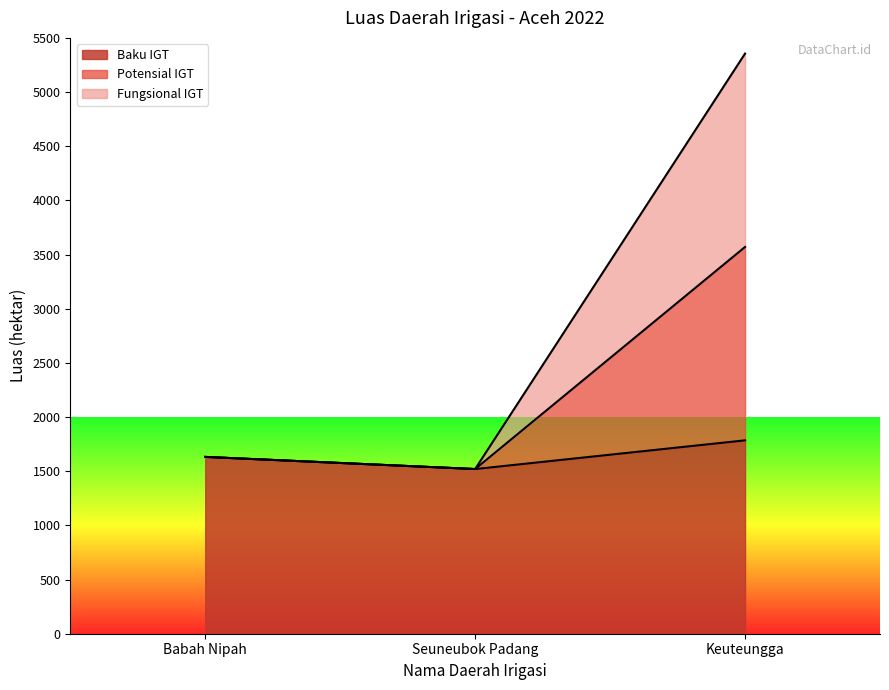

The value of Fungsional IGT at Babah Nipah is 519. True or false?

False